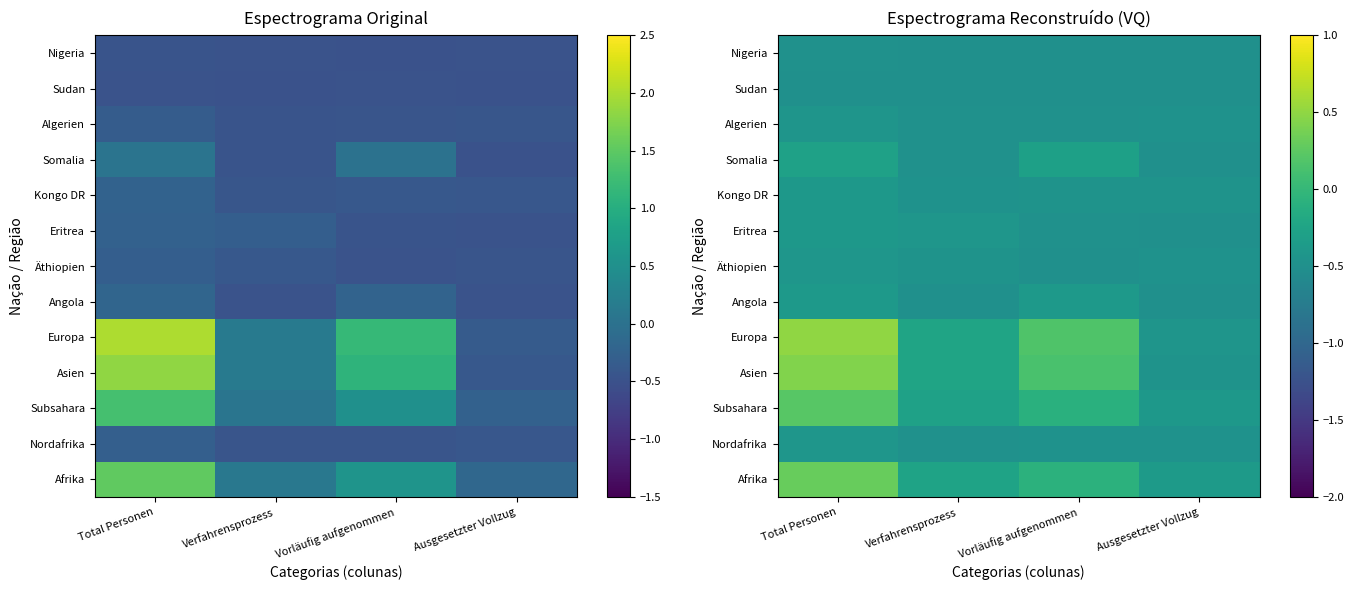

At which category is the sum across all series the highest?

Total Personen